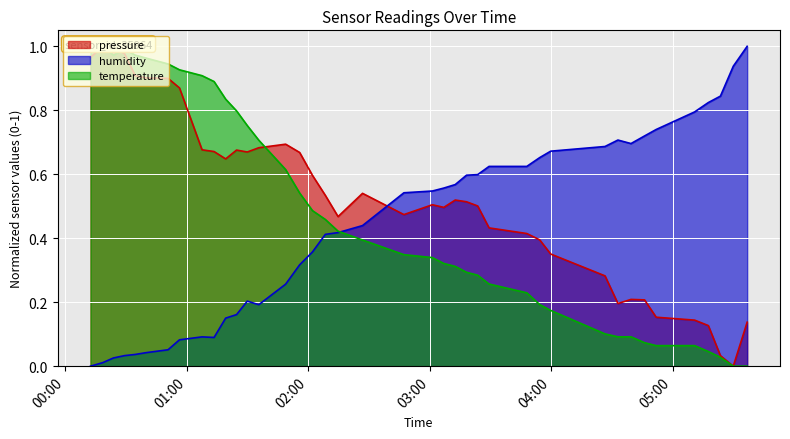

What is the highest value of the humidity series?

1.0